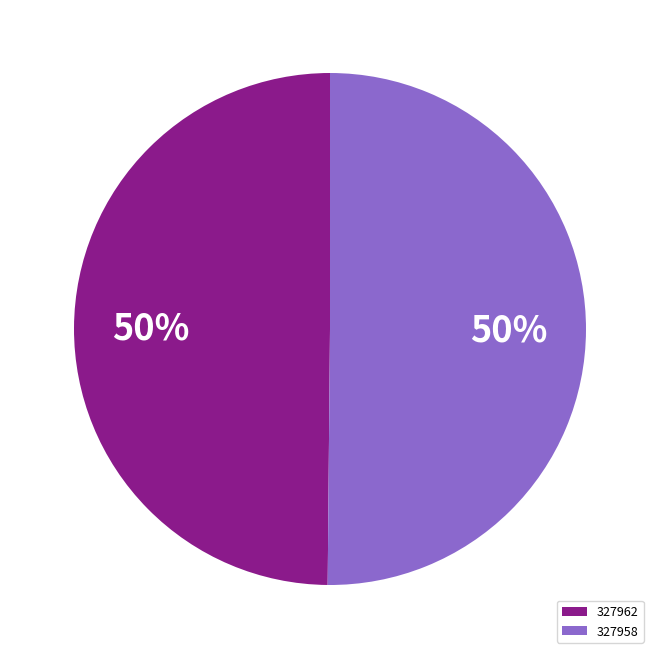

Approximately how many times larger is the value at 327958 compared to 327962?

1.0